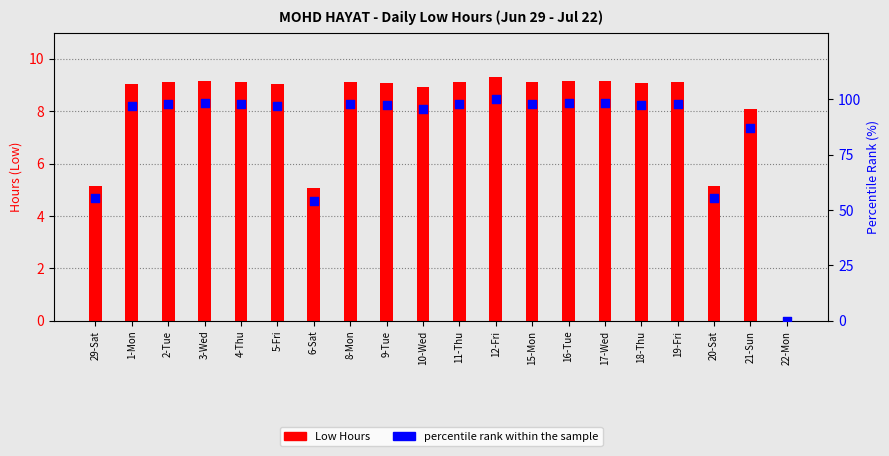

Which series has the largest Y range (max minus min)?

percentile rank within the sample